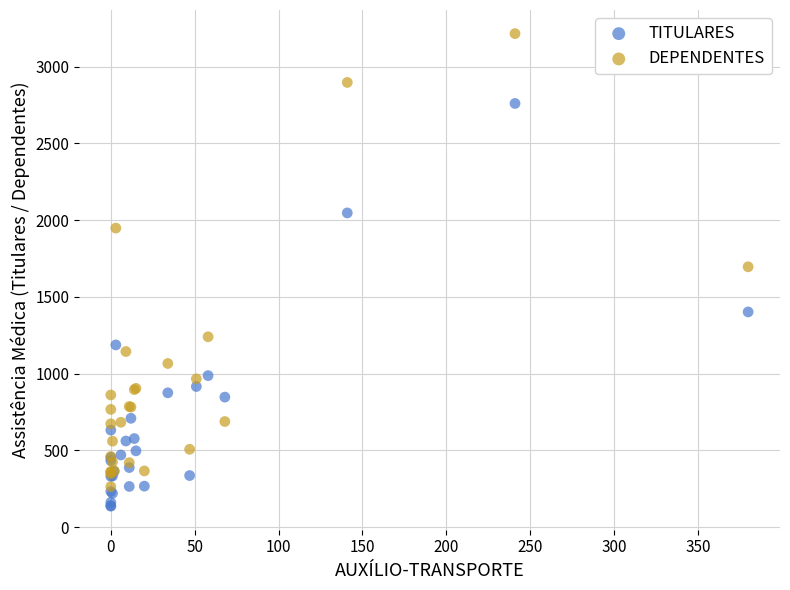

In the DEPENDENTES series, what Y value is closest to 1739?

1696